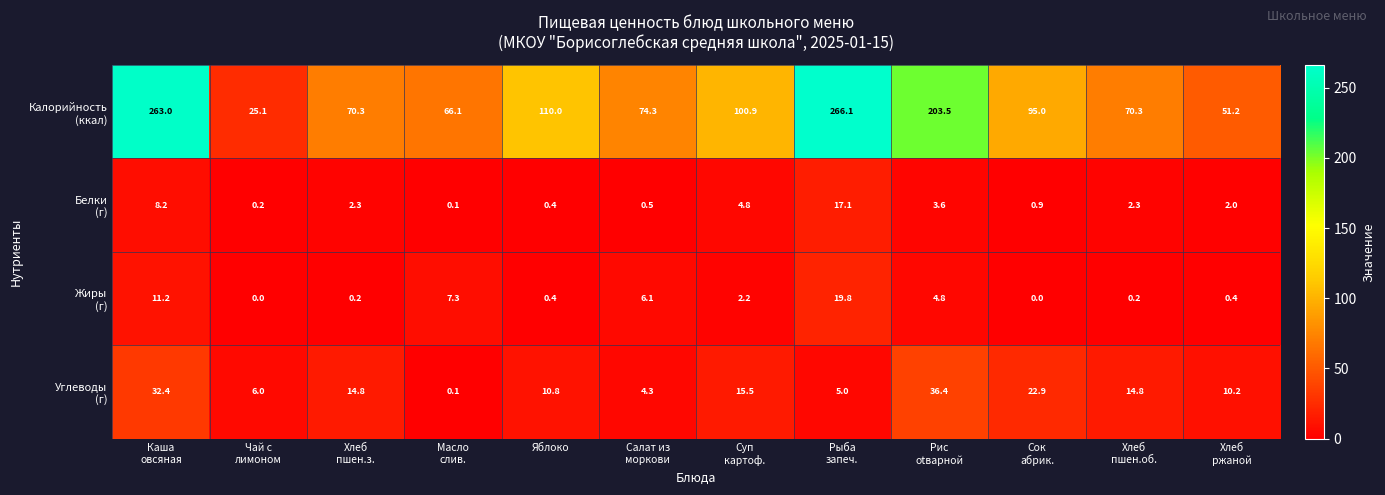

At how many categories does at least one series exceed 196?

3